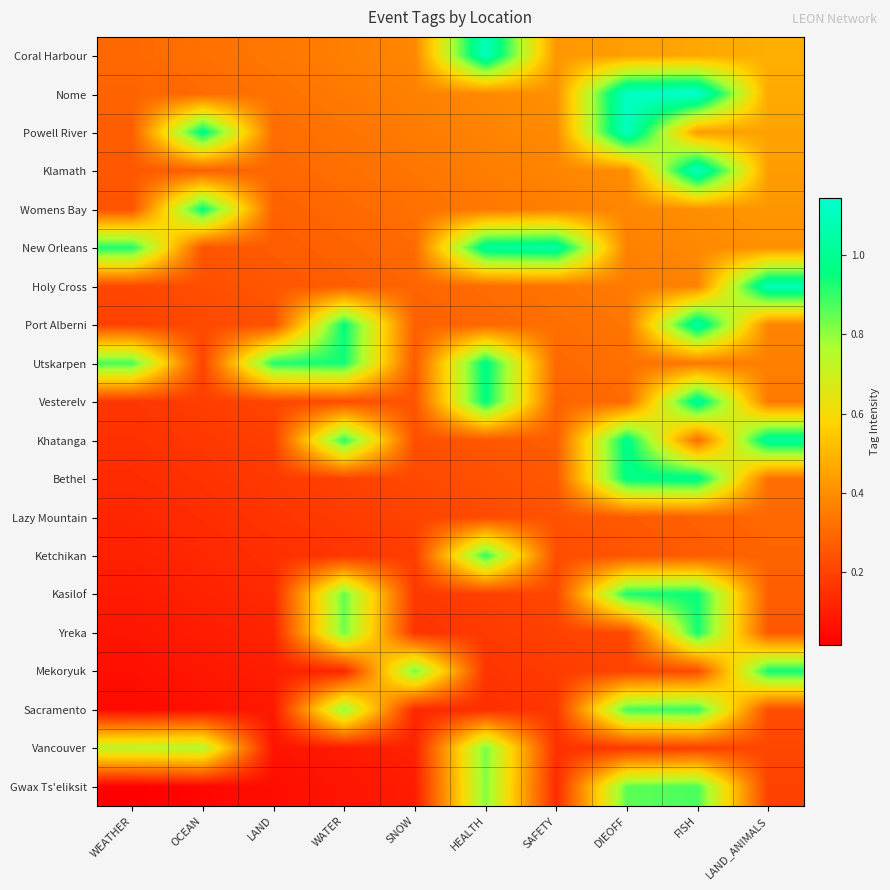

Reading left to right, what are all the values shown in this chart?

Coral Harbour: WEATHER=0.3	OCEAN=0.3	LAND=0.3	WATER=0.4	SNOW=0.4	HEALTH=1.1	SAFETY=0.4	DIEOFF=0.4	FISH=0.5	LAND_ANIMALS=0.5
Nome: WEATHER=0.3	OCEAN=0.3	LAND=0.3	WATER=0.3	SNOW=0.4	HEALTH=0.4	SAFETY=0.4	DIEOFF=1.1	FISH=1.1	LAND_ANIMALS=0.5
Powell River: WEATHER=0.3	OCEAN=1.0	LAND=0.3	WATER=0.3	SNOW=0.4	HEALTH=0.4	SAFETY=0.4	DIEOFF=1.1	FISH=0.4	LAND_ANIMALS=0.5
Klamath: WEATHER=0.3	OCEAN=0.3	LAND=0.3	WATER=0.3	SNOW=0.3	HEALTH=0.4	SAFETY=0.4	DIEOFF=0.4	FISH=1.1	LAND_ANIMALS=0.4
Womens Bay: WEATHER=0.2	OCEAN=1.0	LAND=0.3	WATER=0.3	SNOW=0.3	HEALTH=0.3	SAFETY=0.4	DIEOFF=0.4	FISH=0.4	LAND_ANIMALS=0.4
New Orleans: WEATHER=0.9	OCEAN=0.2	LAND=0.3	WATER=0.3	SNOW=0.3	HEALTH=1.0	SAFETY=1.0	DIEOFF=0.4	FISH=0.4	LAND_ANIMALS=0.4
Holy Cross: WEATHER=0.2	OCEAN=0.2	LAND=0.2	WATER=0.3	SNOW=0.3	HEALTH=0.3	SAFETY=0.3	DIEOFF=0.3	FISH=0.4	LAND_ANIMALS=1.1
Port Alberni: WEATHER=0.2	OCEAN=0.2	LAND=0.2	WATER=1.0	SNOW=0.3	HEALTH=0.3	SAFETY=0.3	DIEOFF=0.3	FISH=1.1	LAND_ANIMALS=0.4
Utskarpen: WEATHER=0.9	OCEAN=0.2	LAND=0.9	WATER=0.9	SNOW=0.3	HEALTH=1.0	SAFETY=0.3	DIEOFF=0.3	FISH=0.3	LAND_ANIMALS=0.4
Vesterelv: WEATHER=0.2	OCEAN=0.2	LAND=0.2	WATER=0.2	SNOW=0.2	HEALTH=1.0	SAFETY=0.3	DIEOFF=0.3	FISH=1.0	LAND_ANIMALS=0.3
Khatanga: WEATHER=0.1	OCEAN=0.2	LAND=0.2	WATER=0.9	SNOW=0.2	HEALTH=0.2	SAFETY=0.3	DIEOFF=1.0	FISH=0.3	LAND_ANIMALS=1.0
Bethel: WEATHER=0.1	OCEAN=0.2	LAND=0.2	WATER=0.2	SNOW=0.2	HEALTH=0.2	SAFETY=0.3	DIEOFF=1.0	FISH=1.0	LAND_ANIMALS=0.3
Lazy Mountain: WEATHER=0.1	OCEAN=0.1	LAND=0.2	WATER=0.2	SNOW=0.2	HEALTH=0.2	SAFETY=0.2	DIEOFF=0.3	FISH=0.3	LAND_ANIMALS=0.3
Ketchikan: WEATHER=0.1	OCEAN=0.1	LAND=0.1	WATER=0.2	SNOW=0.2	HEALTH=0.9	SAFETY=0.2	DIEOFF=0.2	FISH=0.3	LAND_ANIMALS=0.3
Kasilof: WEATHER=0.1	OCEAN=0.1	LAND=0.1	WATER=0.8	SNOW=0.2	HEALTH=0.2	SAFETY=0.2	DIEOFF=0.9	FISH=0.9	LAND_ANIMALS=0.3
Yreka: WEATHER=0.1	OCEAN=0.1	LAND=0.1	WATER=0.8	SNOW=0.2	HEALTH=0.2	SAFETY=0.2	DIEOFF=0.2	FISH=0.9	LAND_ANIMALS=0.3
Mekoryuk: WEATHER=0.1	OCEAN=0.1	LAND=0.1	WATER=0.1	SNOW=0.8	HEALTH=0.2	SAFETY=0.2	DIEOFF=0.2	FISH=0.2	LAND_ANIMALS=0.9
Sacramento: WEATHER=0.0	OCEAN=0.1	LAND=0.1	WATER=0.8	SNOW=0.1	HEALTH=0.1	SAFETY=0.2	DIEOFF=0.9	FISH=0.9	LAND_ANIMALS=0.2
Vancouver: WEATHER=0.7	OCEAN=0.8	LAND=0.1	WATER=0.1	SNOW=0.1	HEALTH=0.8	SAFETY=0.1	DIEOFF=0.2	FISH=0.2	LAND_ANIMALS=0.2
Gwax Ts'eliksit: WEATHER=0.0	OCEAN=0.0	LAND=0.1	WATER=0.1	SNOW=0.1	HEALTH=0.8	SAFETY=0.1	DIEOFF=0.9	FISH=0.9	LAND_ANIMALS=0.2